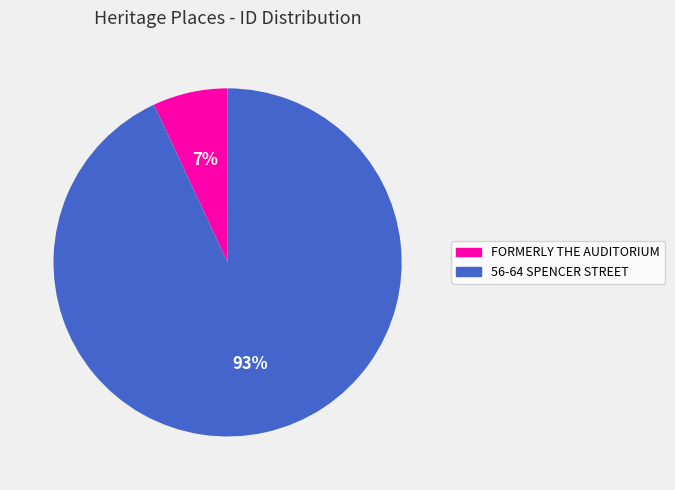

Which category has the smallest portion of the pie?

FORMERLY THE AUDITORIUM